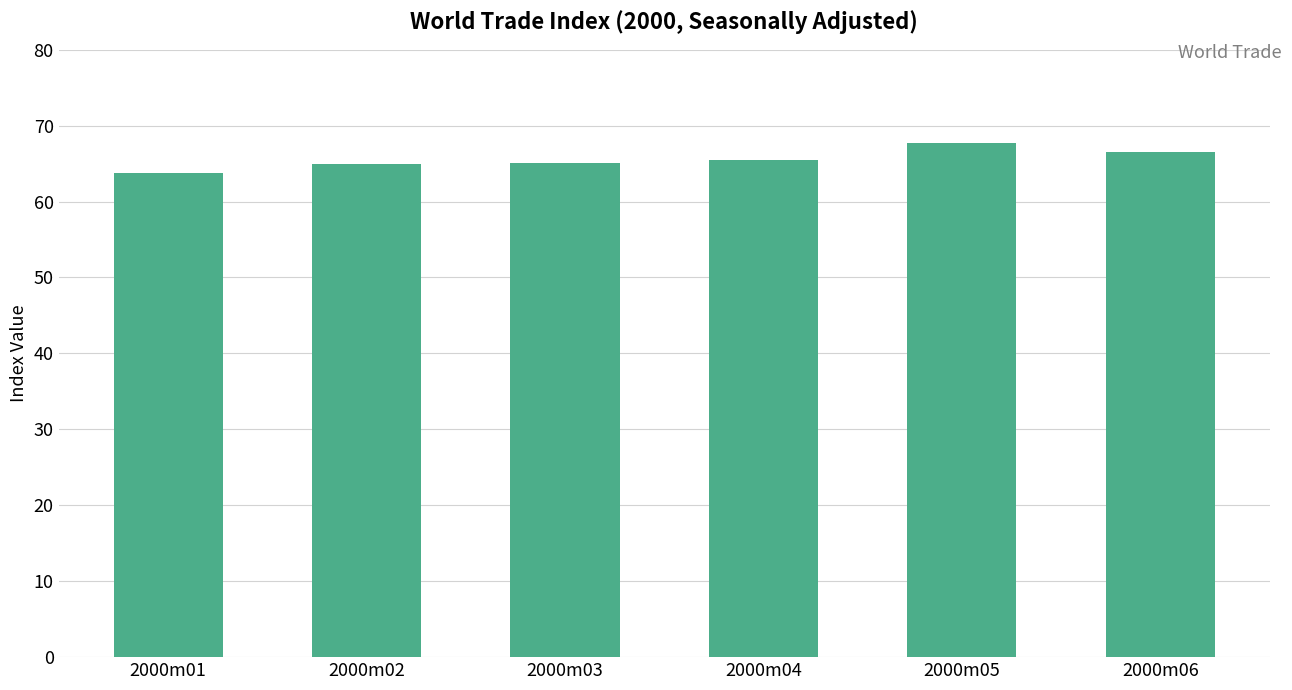

What is the ratio of the value at 2000m04 to the value at 2000m02?

1.0